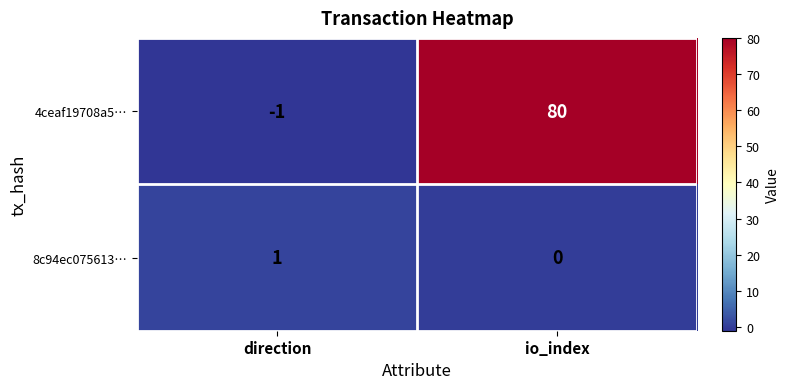

Reading left to right, transcribe all the data shown in this chart.

4ceaf19708a5…: direction=-1	io_index=80
8c94ec075613…: direction=1	io_index=0